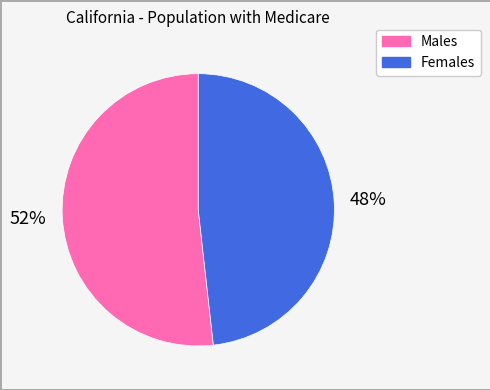

To the nearest percent, what is the difference between the largest and smallest slice percentages?

4%